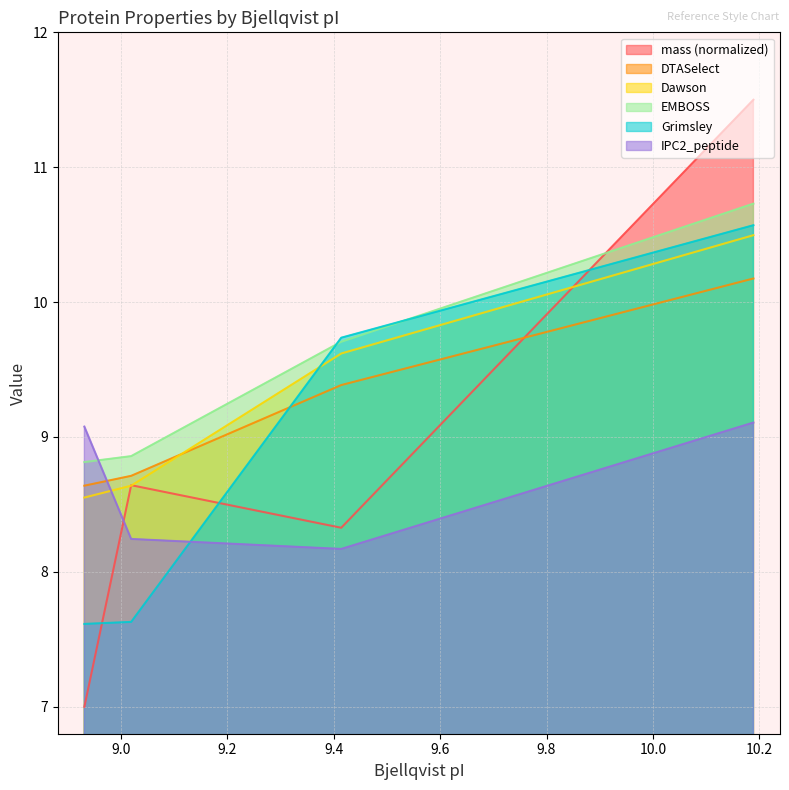

Is the value of Dawson at 9.414 greater than the value of EMBOSS at 8.931?

Yes